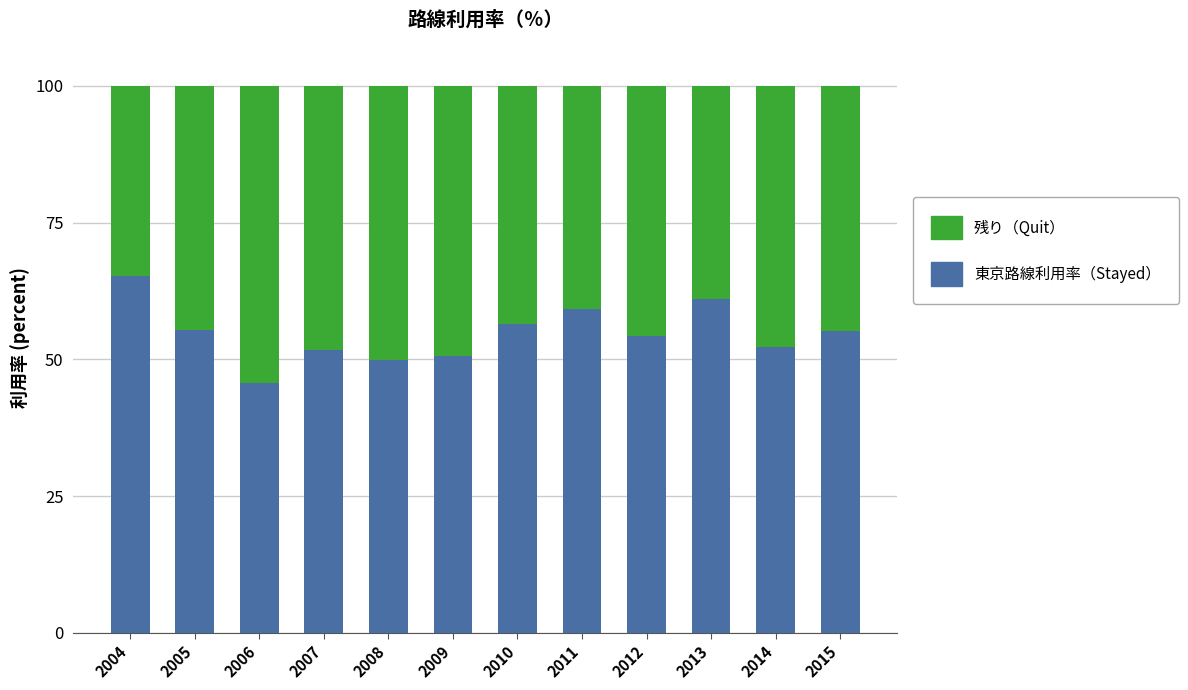

Is it true that 東京路線利用率（Stayed） equals 50.6 at 2009?

True